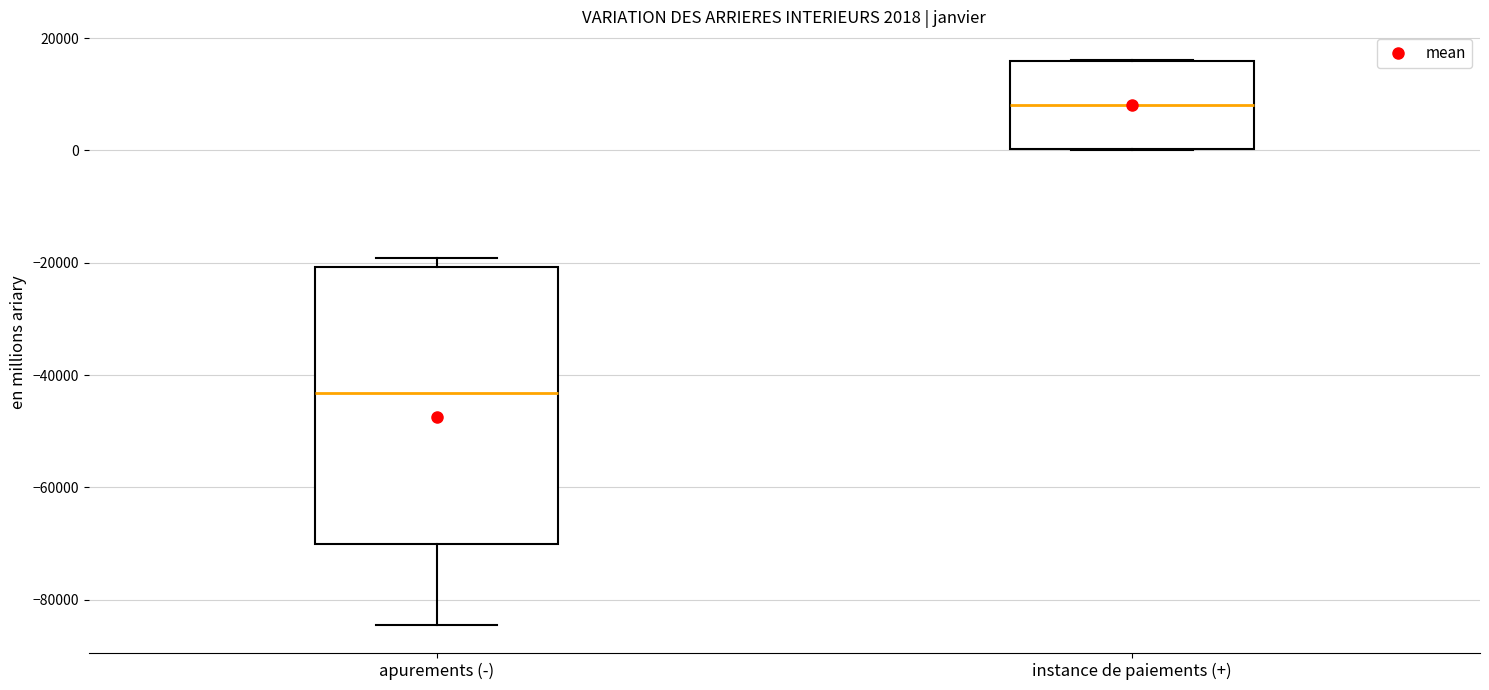

Comparing the boxes themselves (not the whiskers), which one is the tallest?

apurements (-)